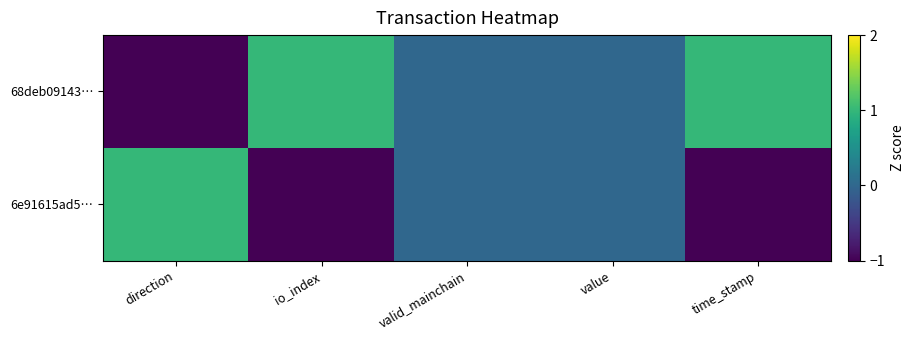

Which series changed the most between direction and valid_mainchain?

68deb09143…